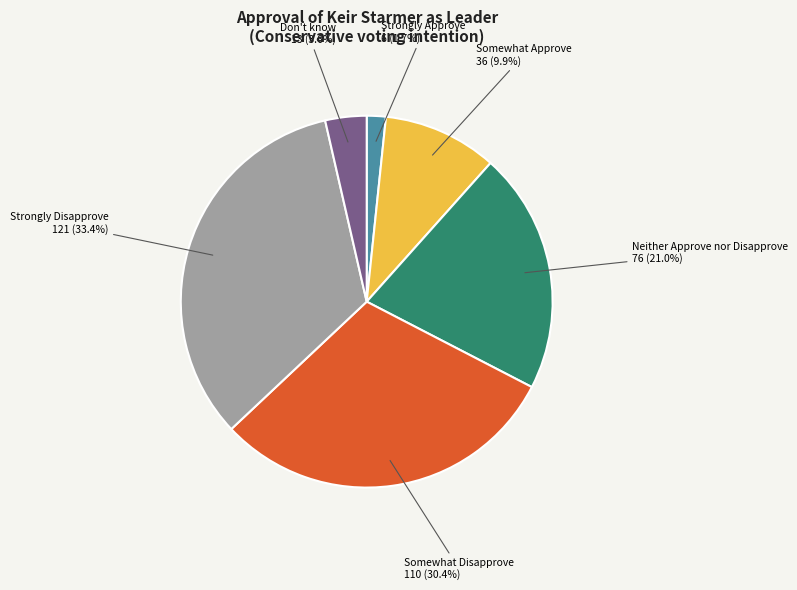

What percentage do Strongly Disapprove and Neither Approve nor Disapprove together represent?

54.4%